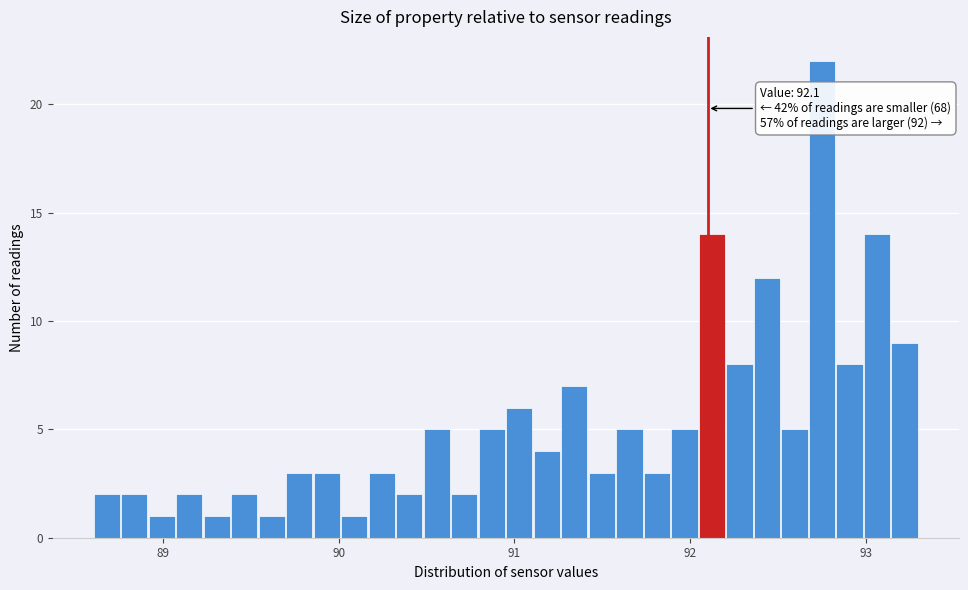

Around what value on the x-axis is the tallest bar? Give the approximate position of its centre, as read against the axis.

92.8